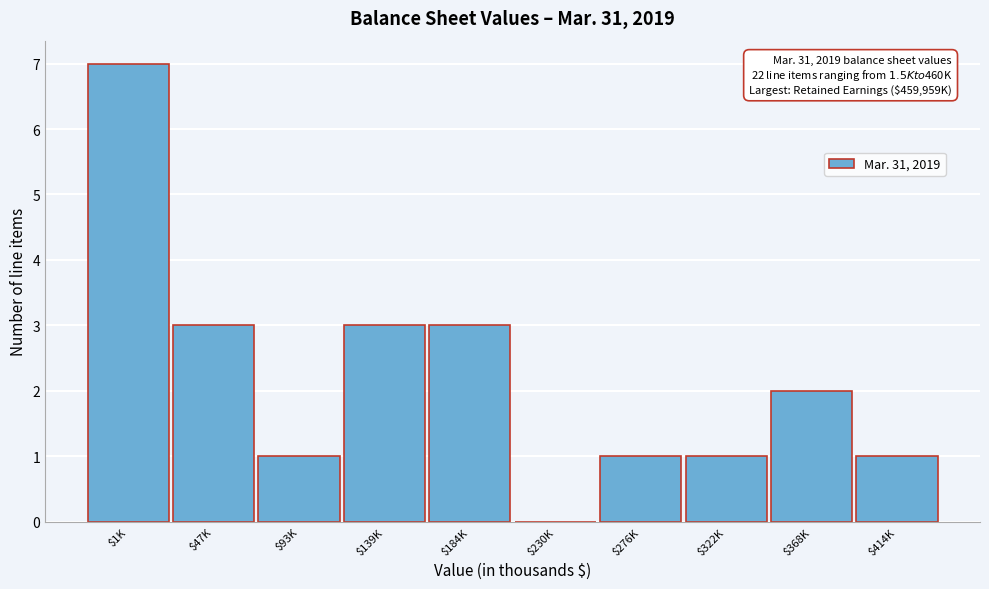

What is the greatest value displayed?

7